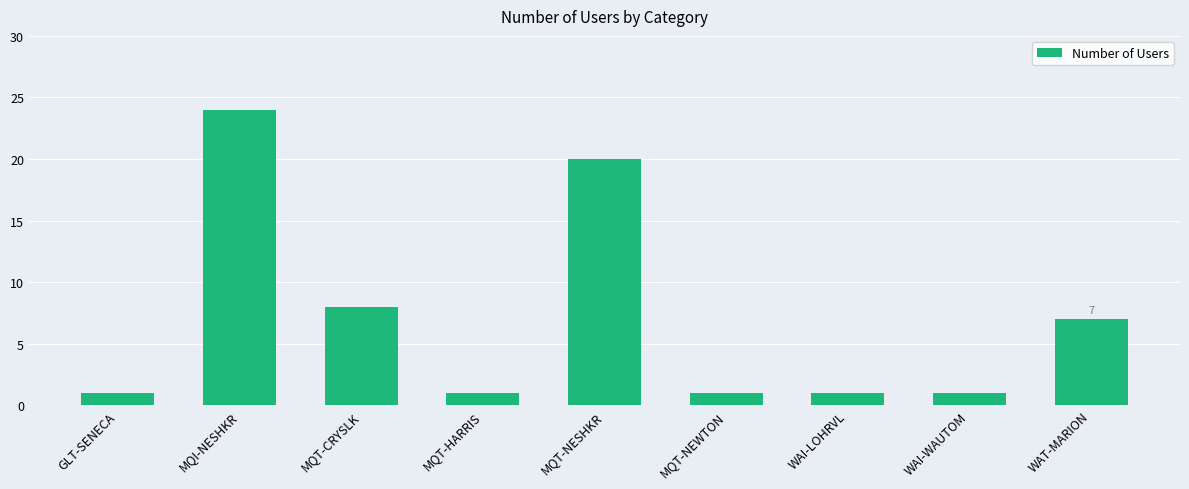

True or false: the data shows 1 at MQT-NEWTON.

True